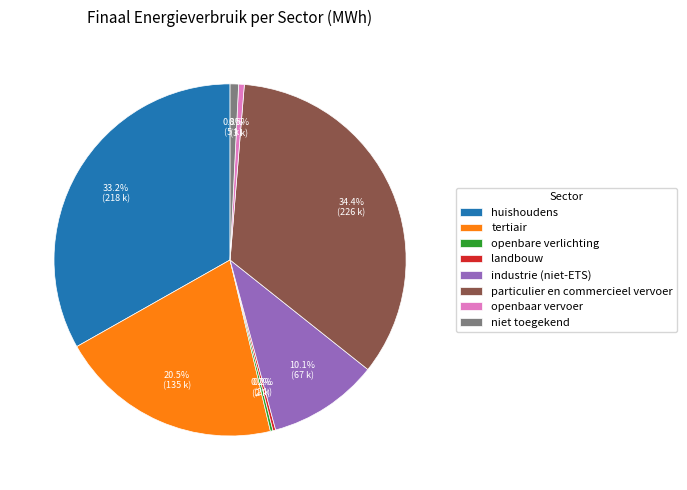

What percentage do huishoudens and openbaar vervoer together represent?

33.7%